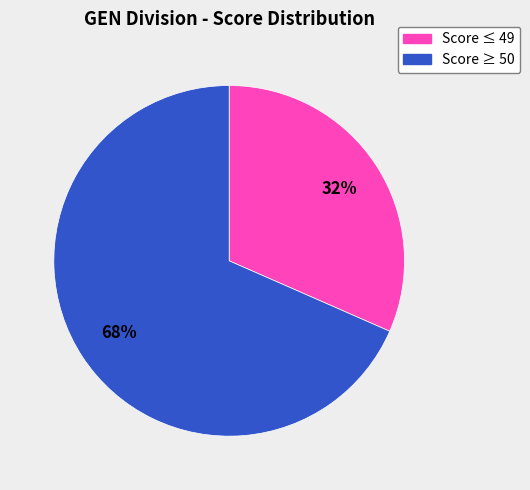

How many segments does this pie chart have?

2